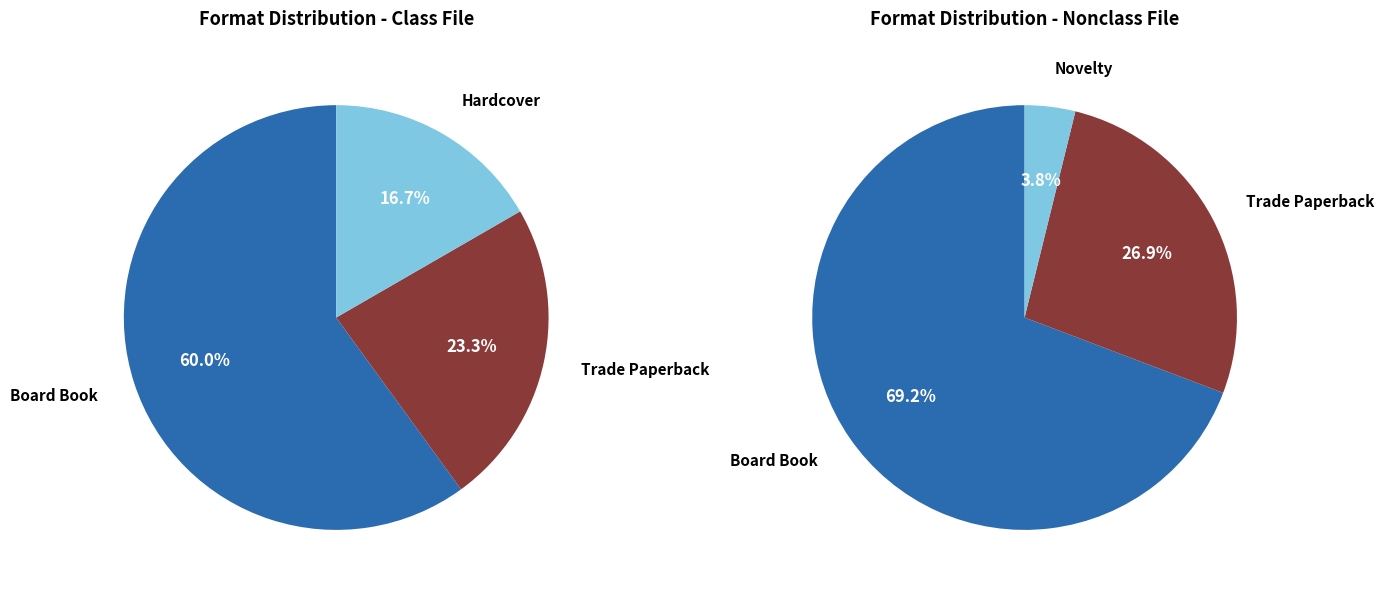

Combined, do Hardcover and Board Book account for over 50%?

Yes